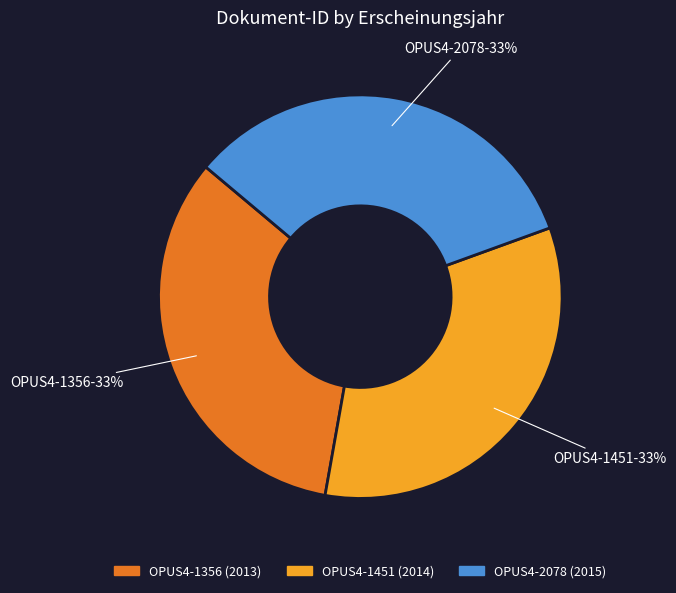

To the nearest percent, what portion does OPUS4-2078 represent?

33%